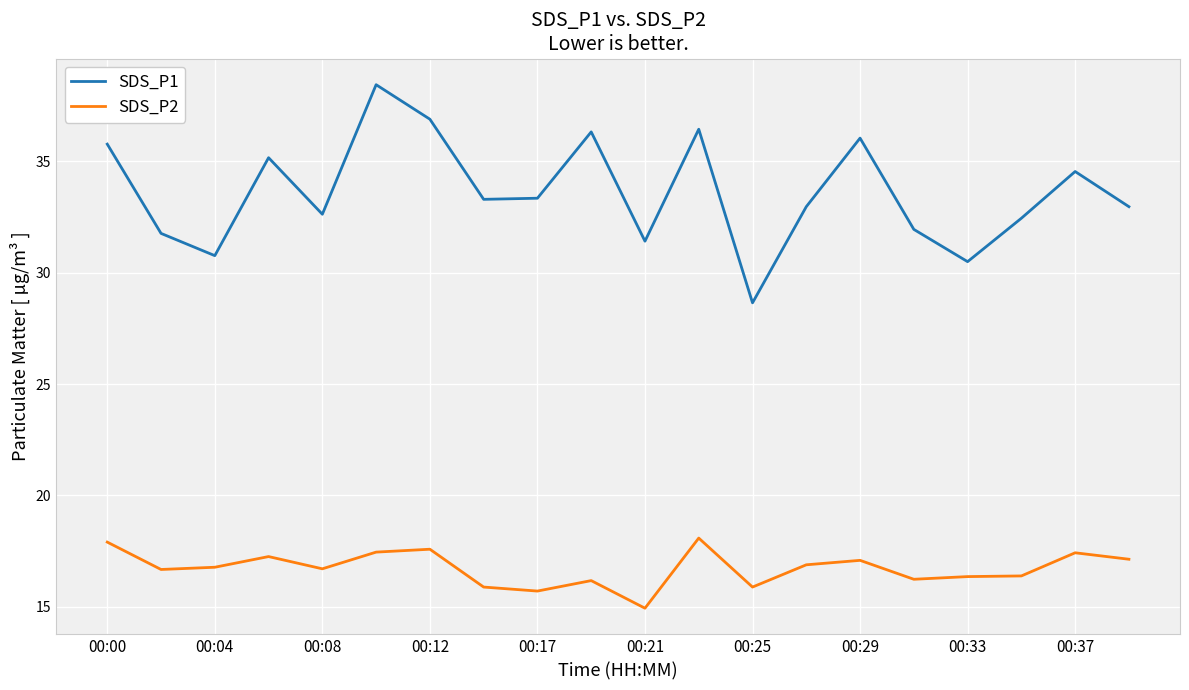

What is the maximum value shown in the chart?

38.5